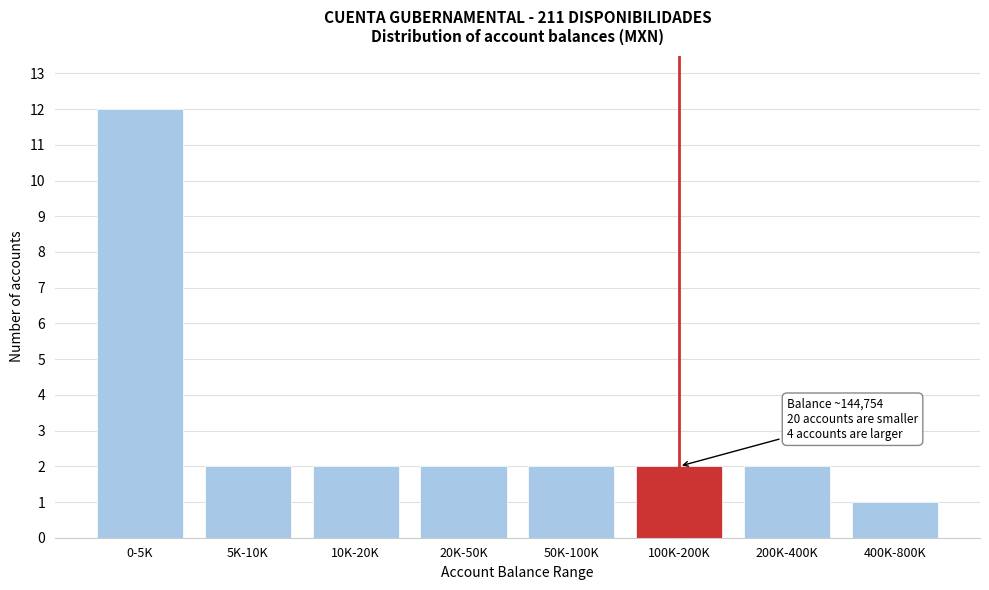

Reading left to right, extract all data points from this chart.

0-5K=12	5K-10K=2	10K-20K=2	20K-50K=2	50K-100K=2	100K-200K=2	200K-400K=2	400K-800K=1